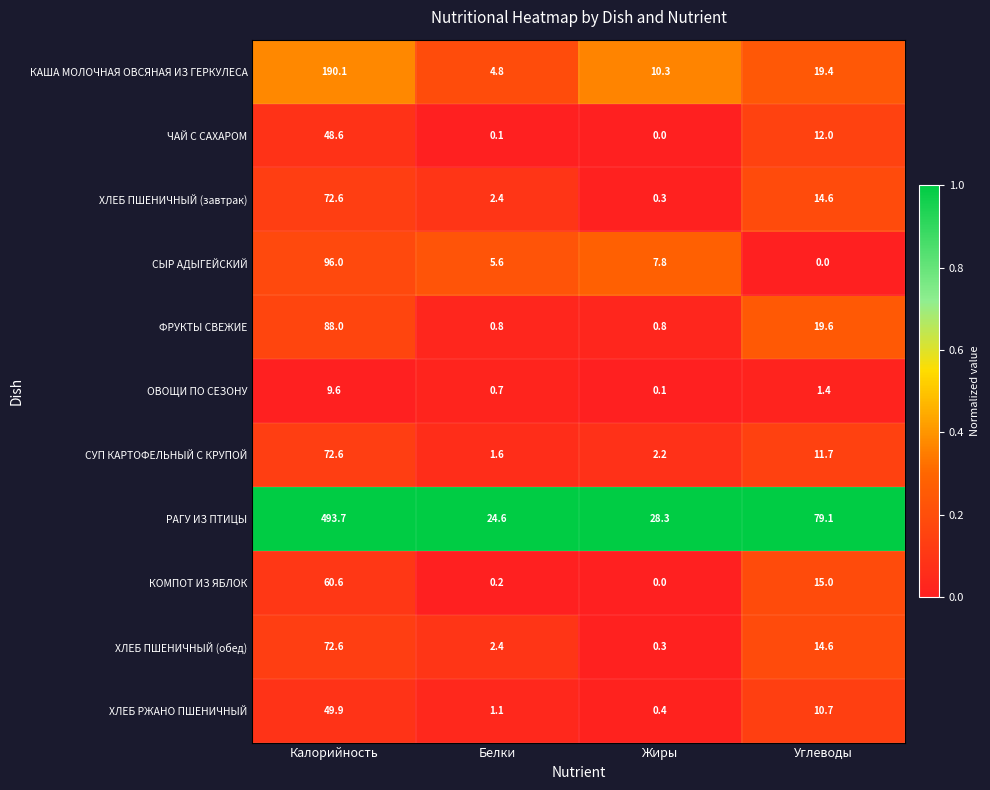

The value of СУП КАРТОФЕЛЬНЫЙ С КРУПОЙ at Жиры is 3.4. True or false?

False